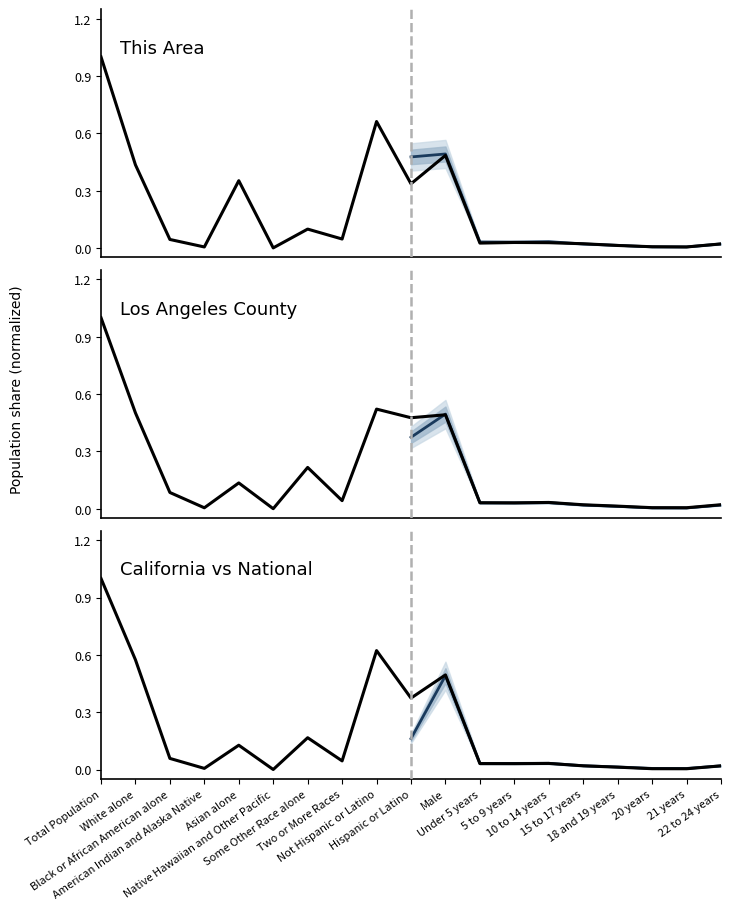

Rank the series by their maximum value, from highest to lowest.

This Area, Los Angeles County, California